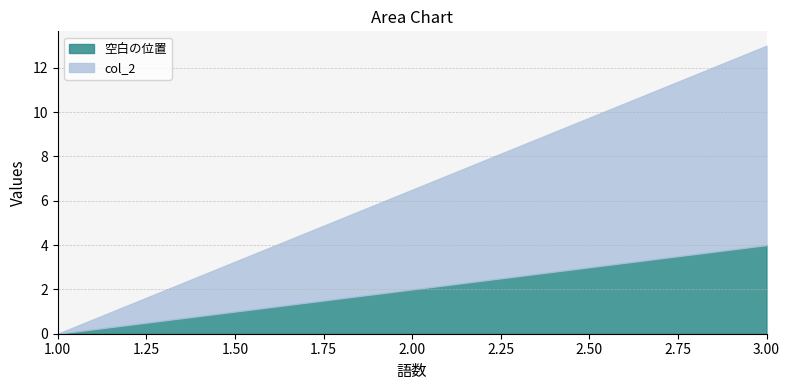

How many values in the col_2 series are below 9?

1